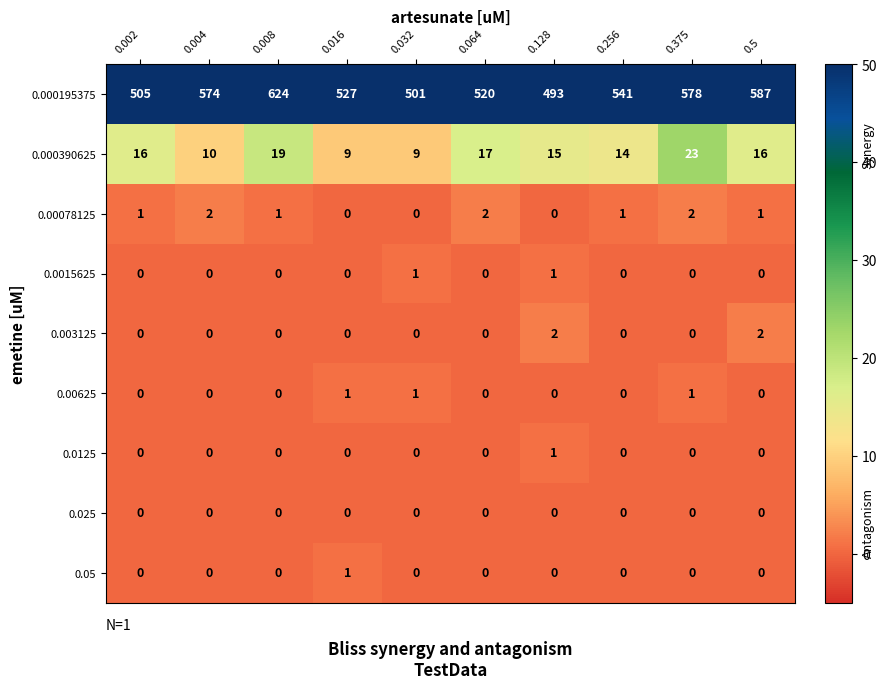

The value of 0.000195375 at 0.002 is 505. True or false?

True